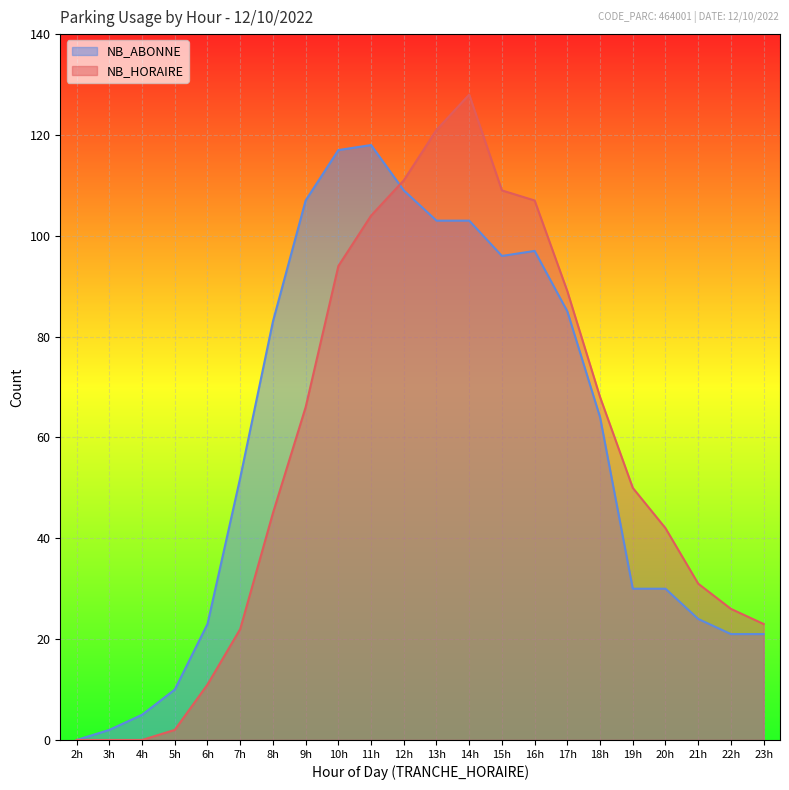

Which series changed the most between 12h and 15h?

NB_ABONNE